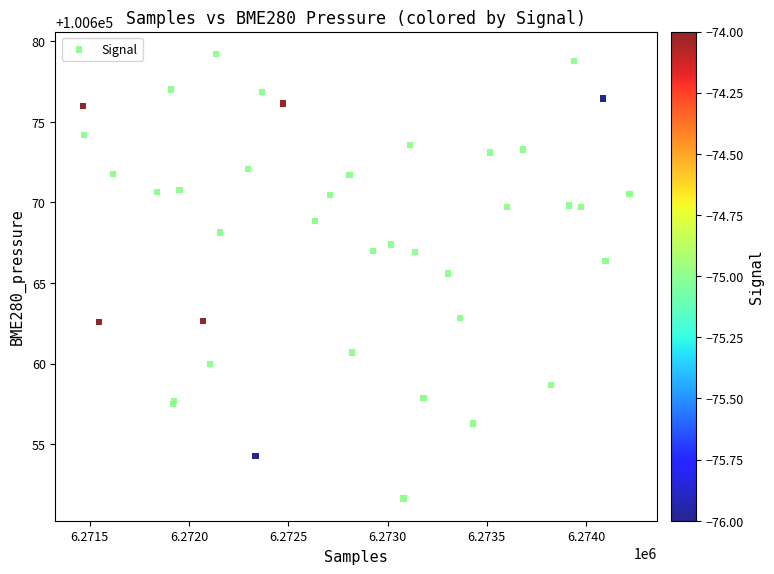

What Y value in the scatter plot is closest to 100665?

100665.6